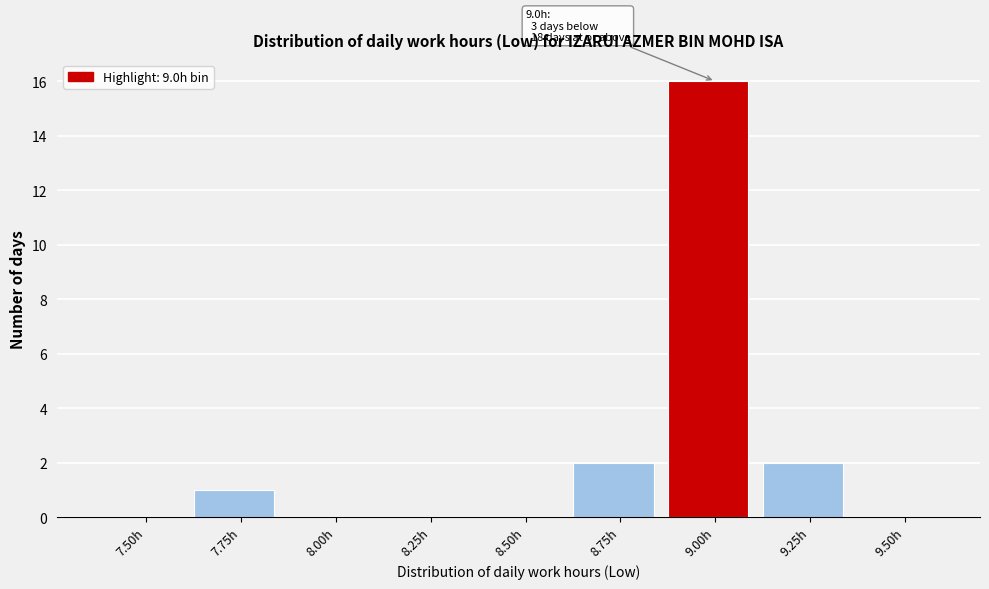

Reading left to right, list all the values displayed in this chart.

7.50h=0	7.75h=1	8.00h=0	8.25h=0	8.50h=0	8.75h=2	9.00h=16	9.25h=2	9.50h=0